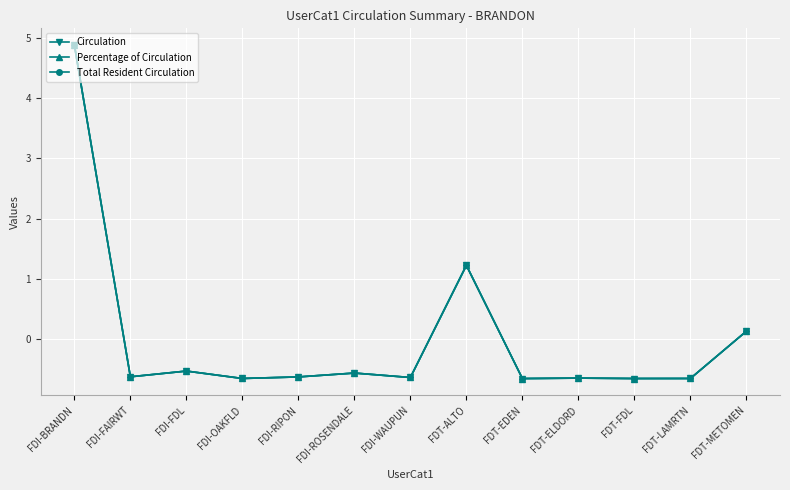

What is the difference between the Total Resident Circulation values at FDT-LAMRTN and FDI-ROSENDALE?

0.1